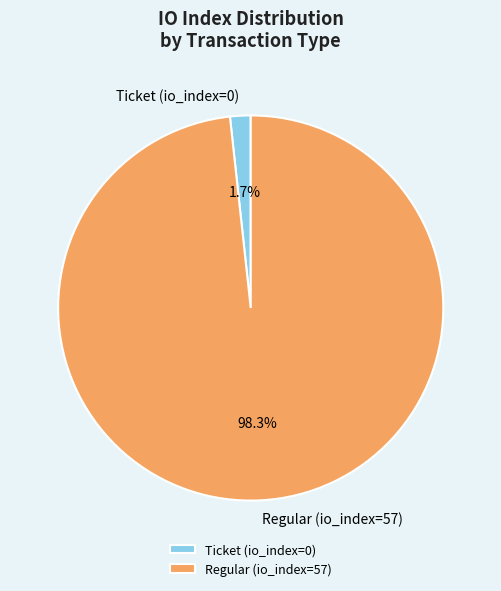

How many slices are in this pie chart?

2